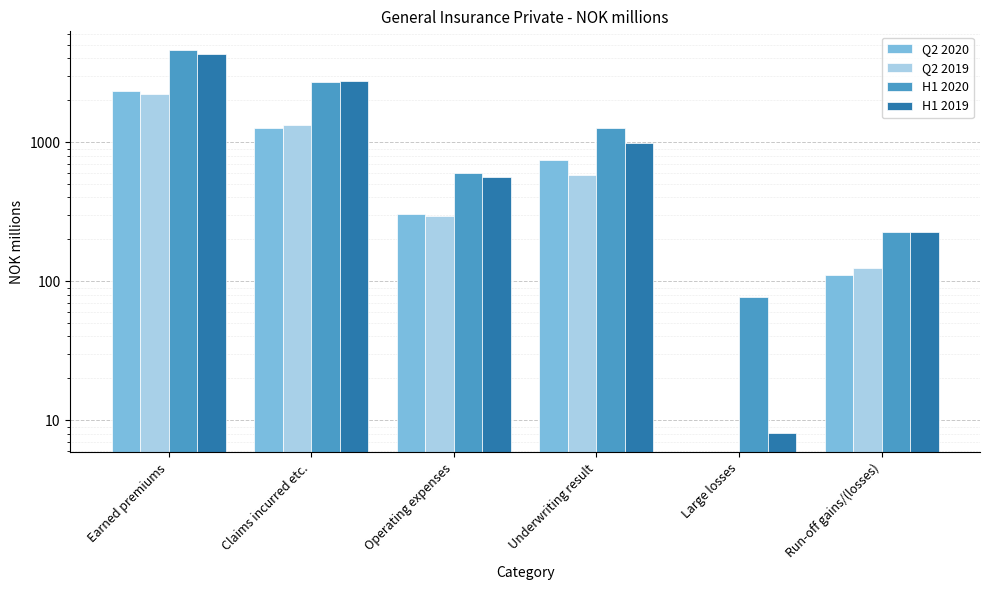

Which has a higher value, Claims incurred etc. or Earned premiums?

Earned premiums